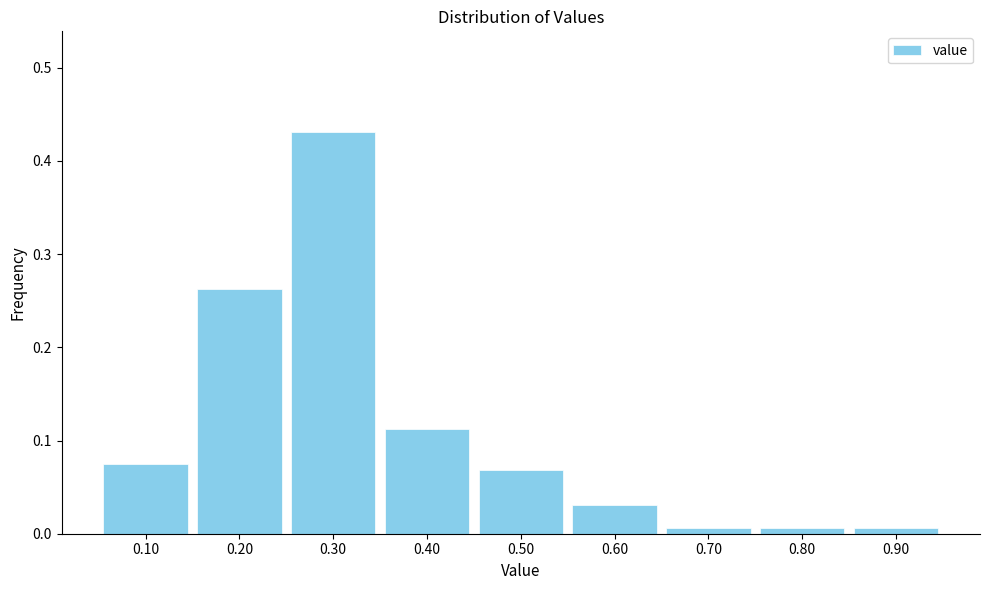

Reading left to right, transcribe this chart: for each bar, give the range it covers on the x-axis and its height. The values are not printed on the chart, so give them approximately, as read against the axis.

0.05 to 0.15: 0.08
0.15 to 0.25: 0.26
0.25 to 0.35: 0.43
0.35 to 0.45: 0.11
0.45 to 0.55: 0.07
0.55 to 0.65: 0.03
0.65 to 0.75: under 0.01
0.75 to 0.85: under 0.01
0.85 to 0.95: under 0.01